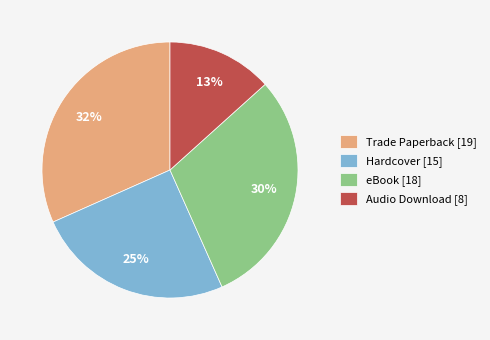

To the nearest percent, what is the average slice percentage?

25%